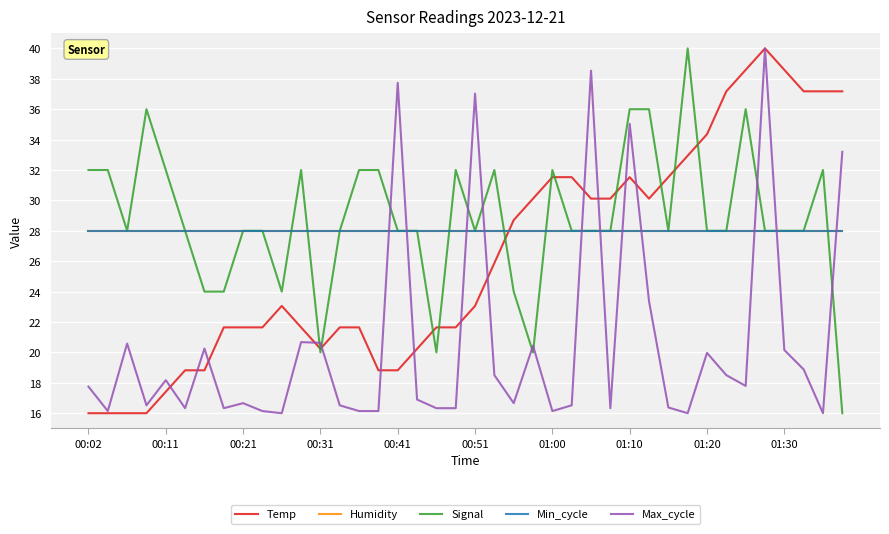

Where do Min_cycle and Signal first cross each other?

10 and 11